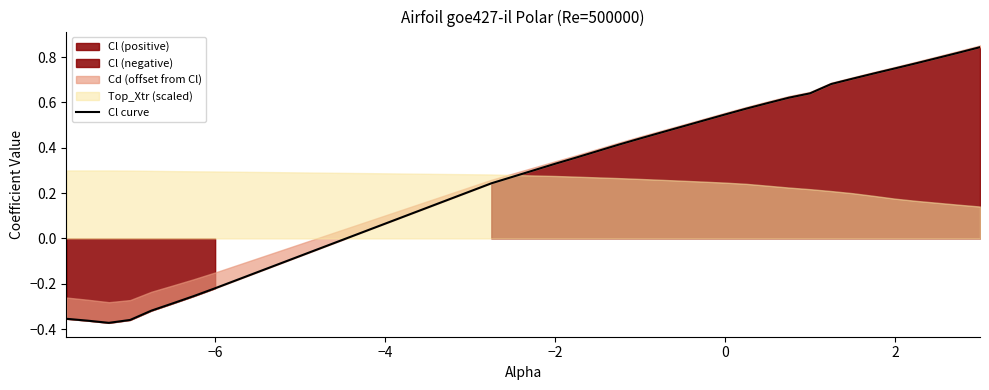

How many values are between 0 and 1?

22